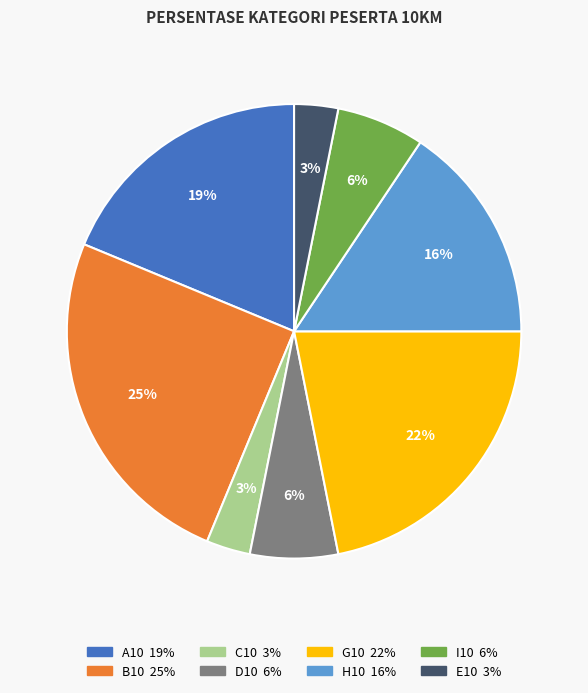

To the nearest percent, what is the average slice percentage?

12%